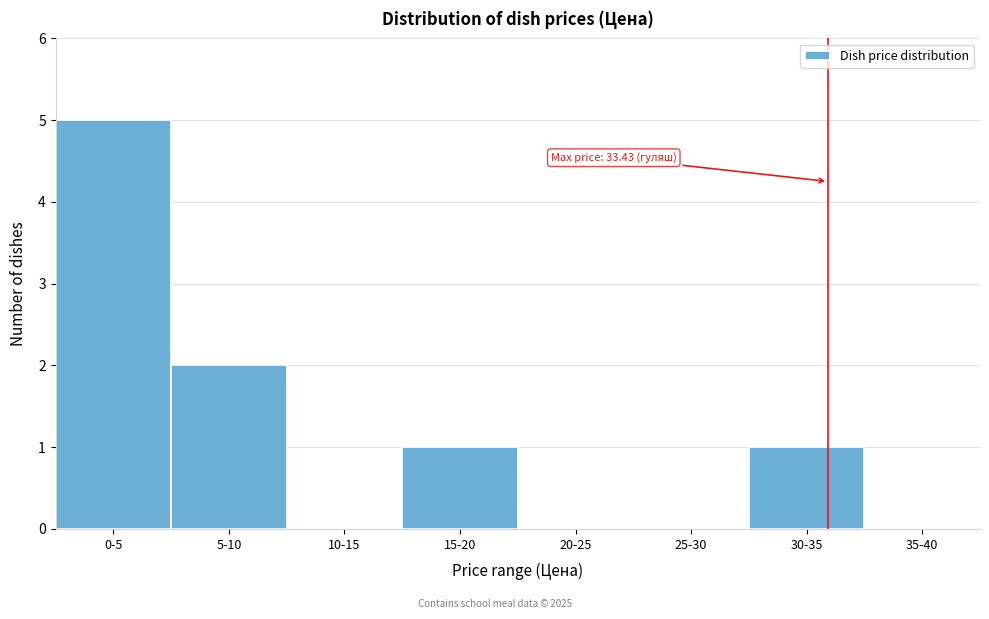

Reading left to right, extract all data points from this chart.

0-5=5	5-10=2	10-15=0	15-20=1	20-25=0	25-30=0	30-35=1	35-40=0